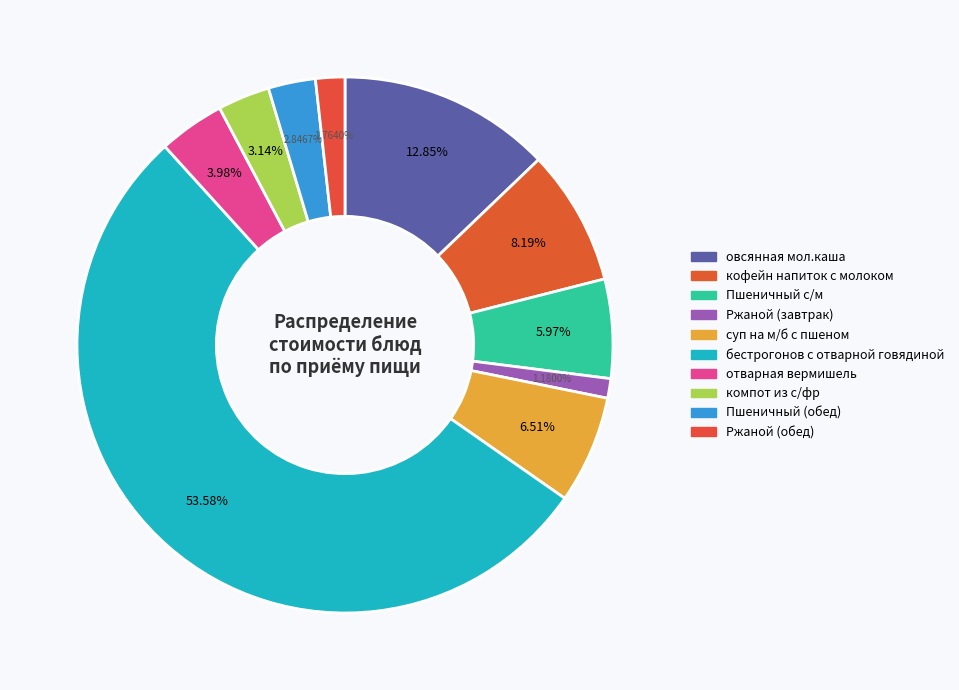

What is the majority slice?

бестрогонов с отварной говядиной